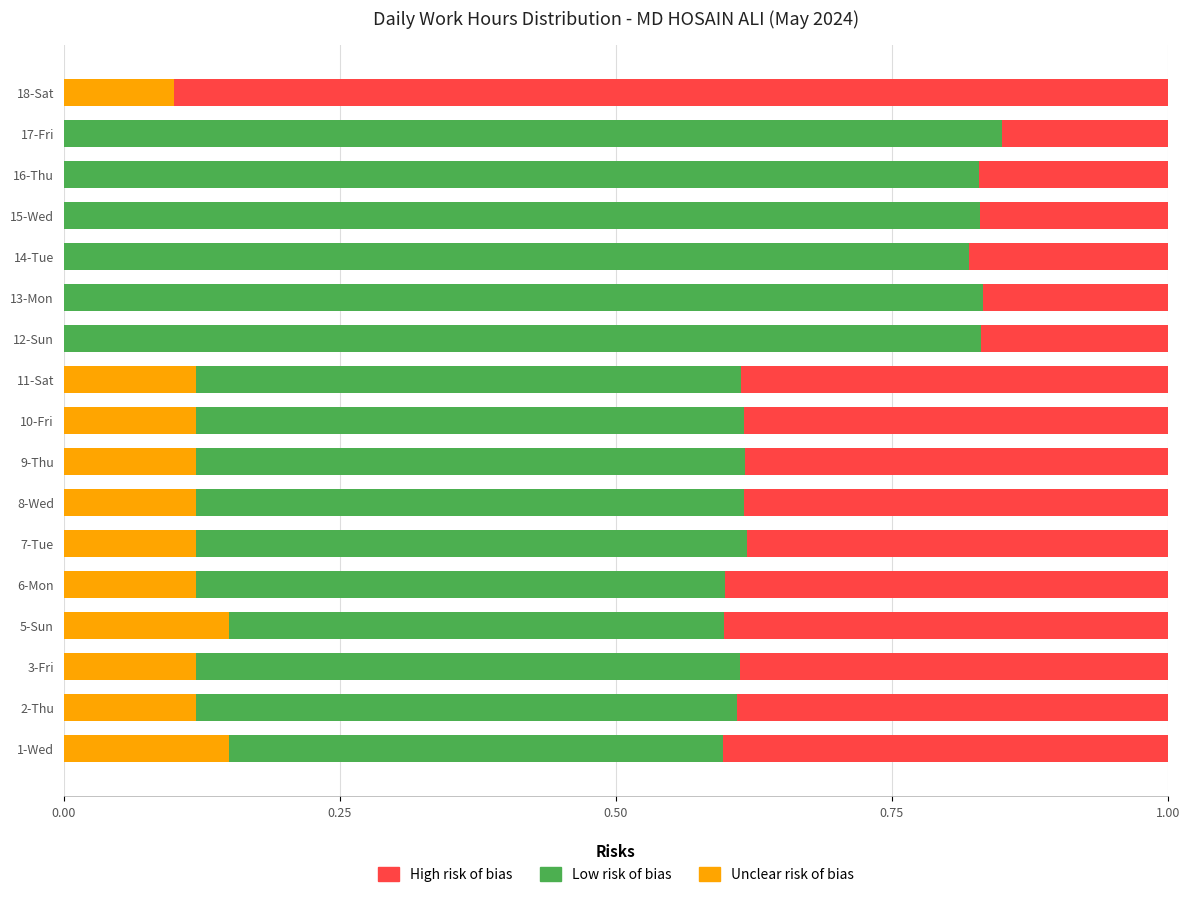

What is the total value across all series at 10-Fri?

1.0